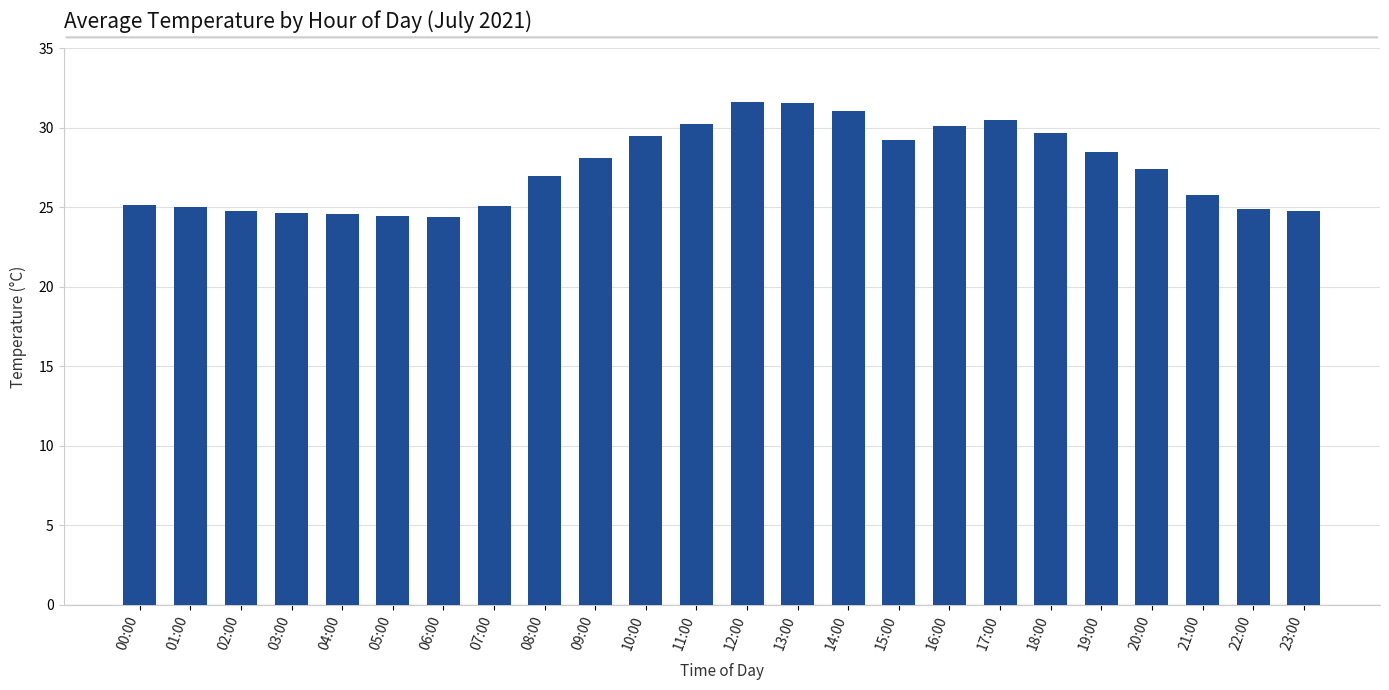

What is the value of the 7th bar from the left?

24.4